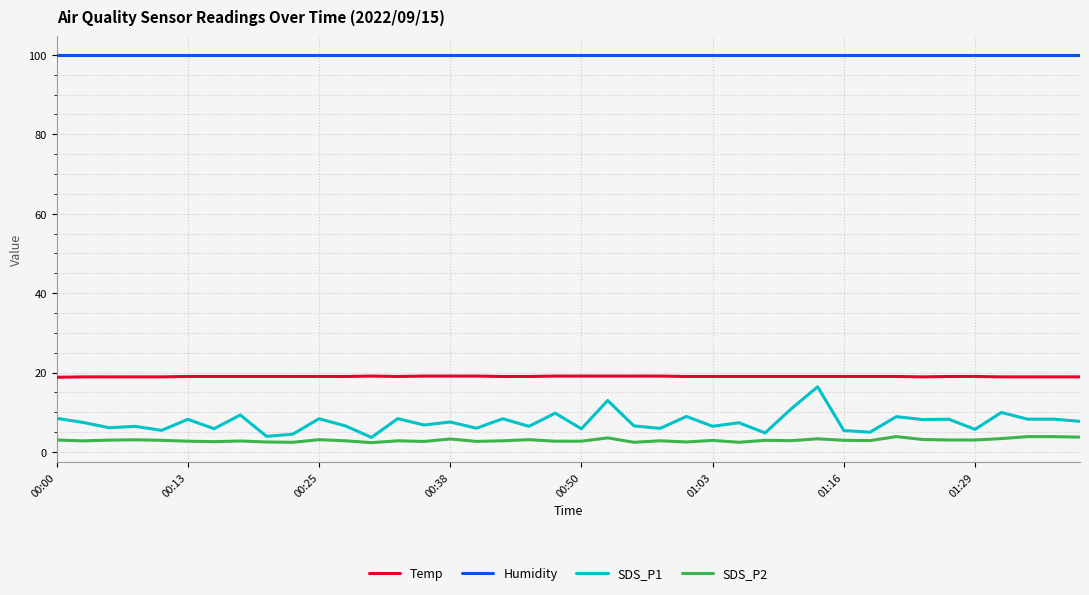

How many lines are shown in the chart?

4